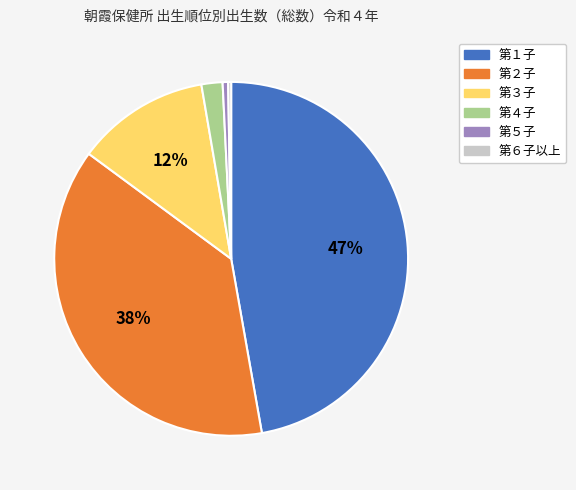

To the nearest percent, what percentage of the pie is 第４子?

2%